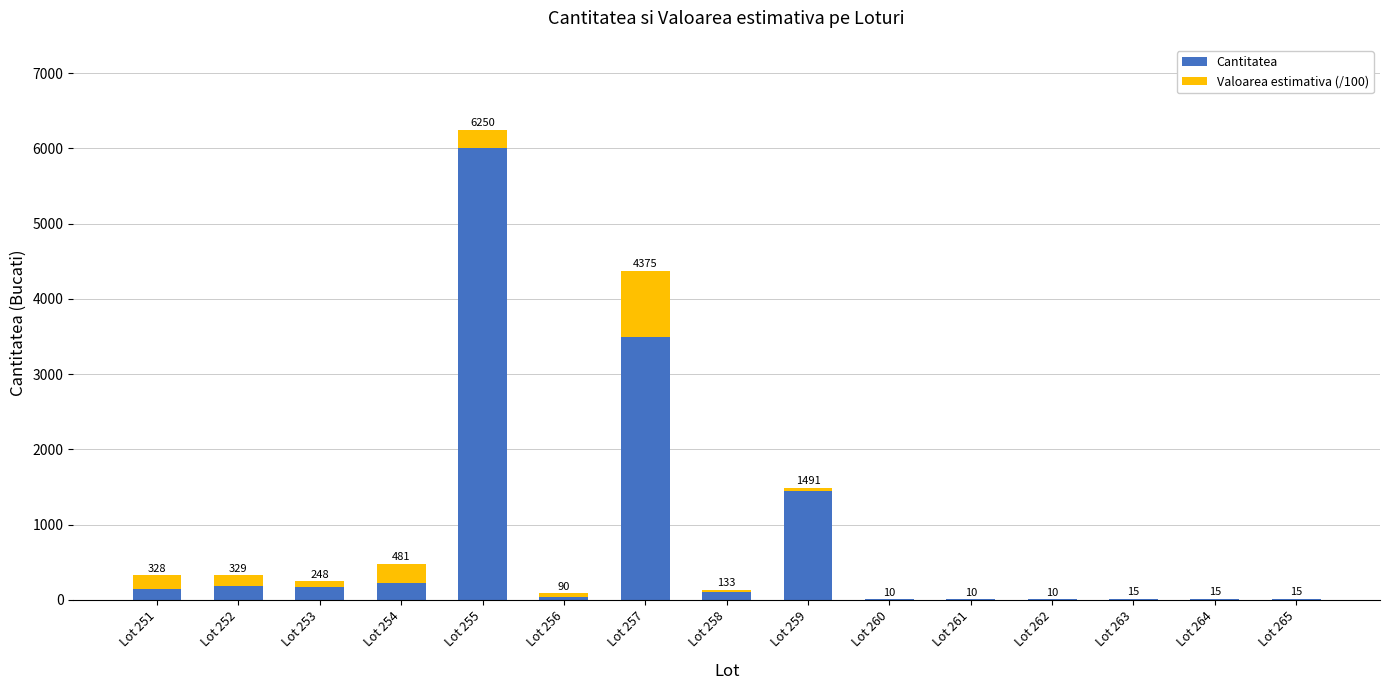

Are the bars grouped side by side (vs. stacked)?

No